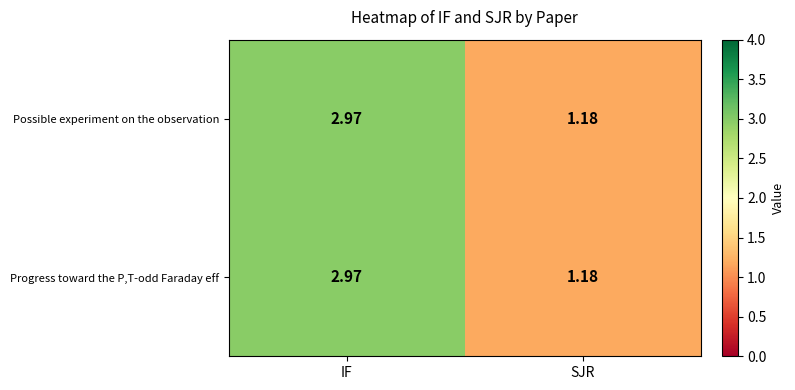

List the labels in order of Possible experiment on the observation value, smallest first.

SJR, IF